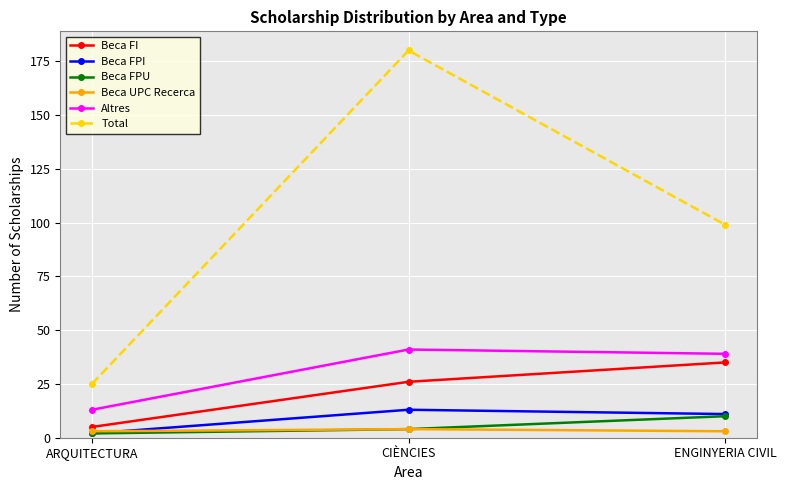

What are all the series names shown in the legend?

Beca FI, Beca FPI, Beca FPU, Beca UPC Recerca, Altres, Total